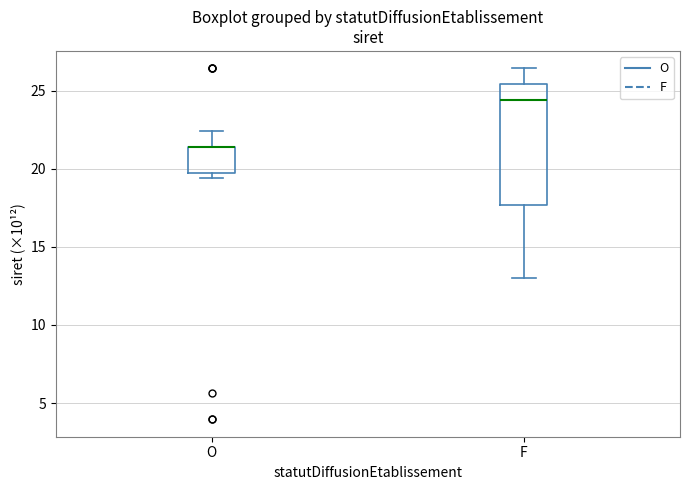

Reading left to right, transcribe this box plot: for each box, give where its median line is, the range the box spans, and where its two whiskers end, as read against the y-axis. The values are not printed on the chart, so give them approximately, as read against the axis.

O: median 21.5 (drawn on the box's upper edge), box 19.5 to 21.5, whiskers 19.5 (just below the box's lower edge) to 22.5
F: median 24.5, box 17.5 to 25.5, whiskers 13.0 to 26.5